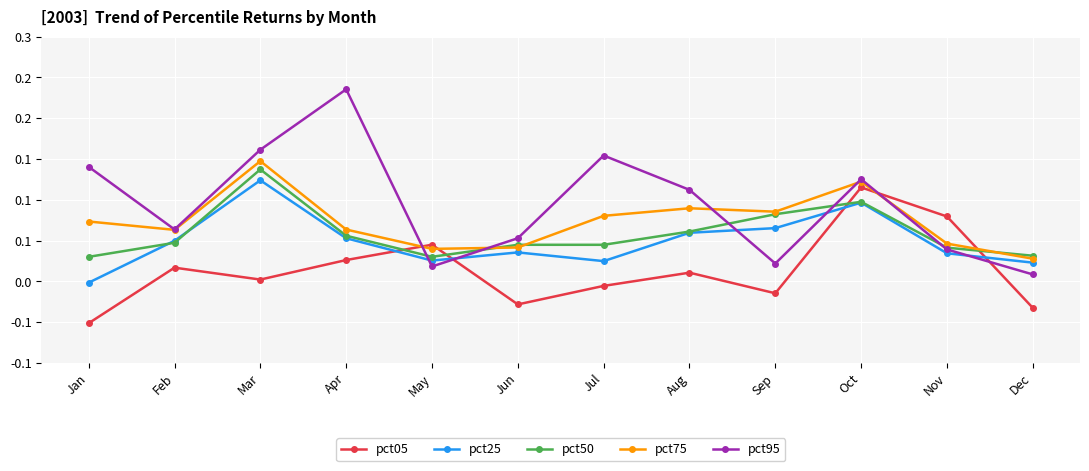

What value does the pct25 series have at Oct?

0.1